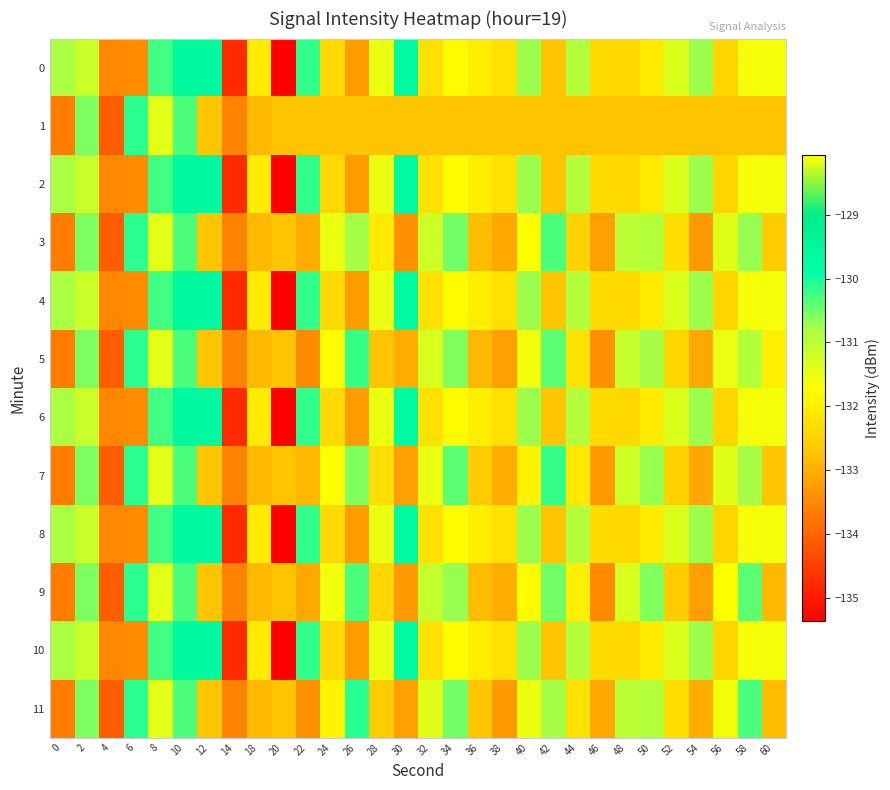

Count the number of categories in the chart.

30